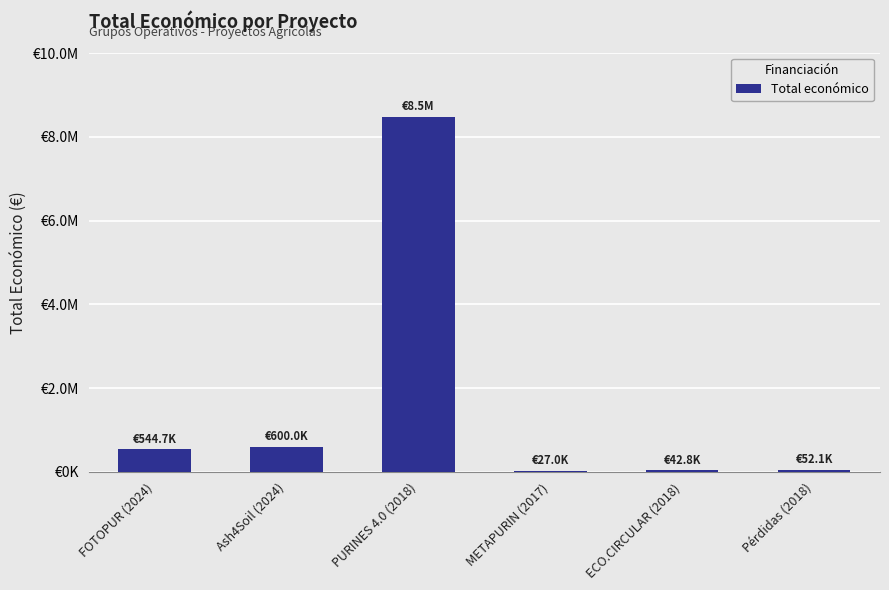

What is the difference between the values at PURINES 4.0 (2018) and Ash4Soil (2024)?

7884999